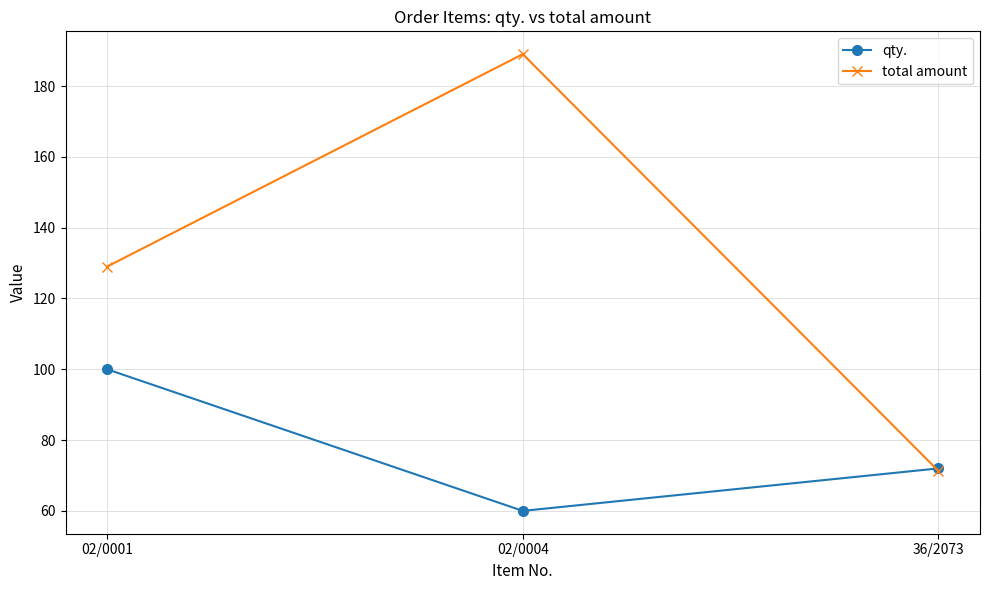

How many series are shown in this chart?

2